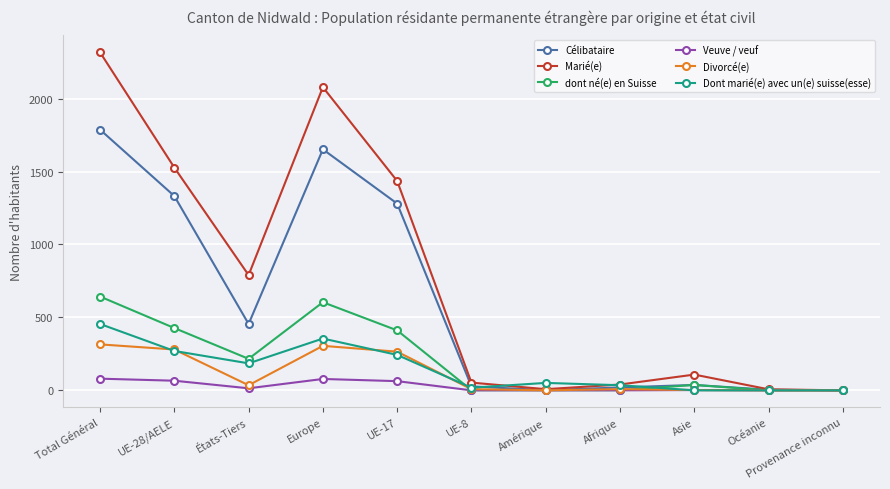

What is the total value across all series at Asie?

186